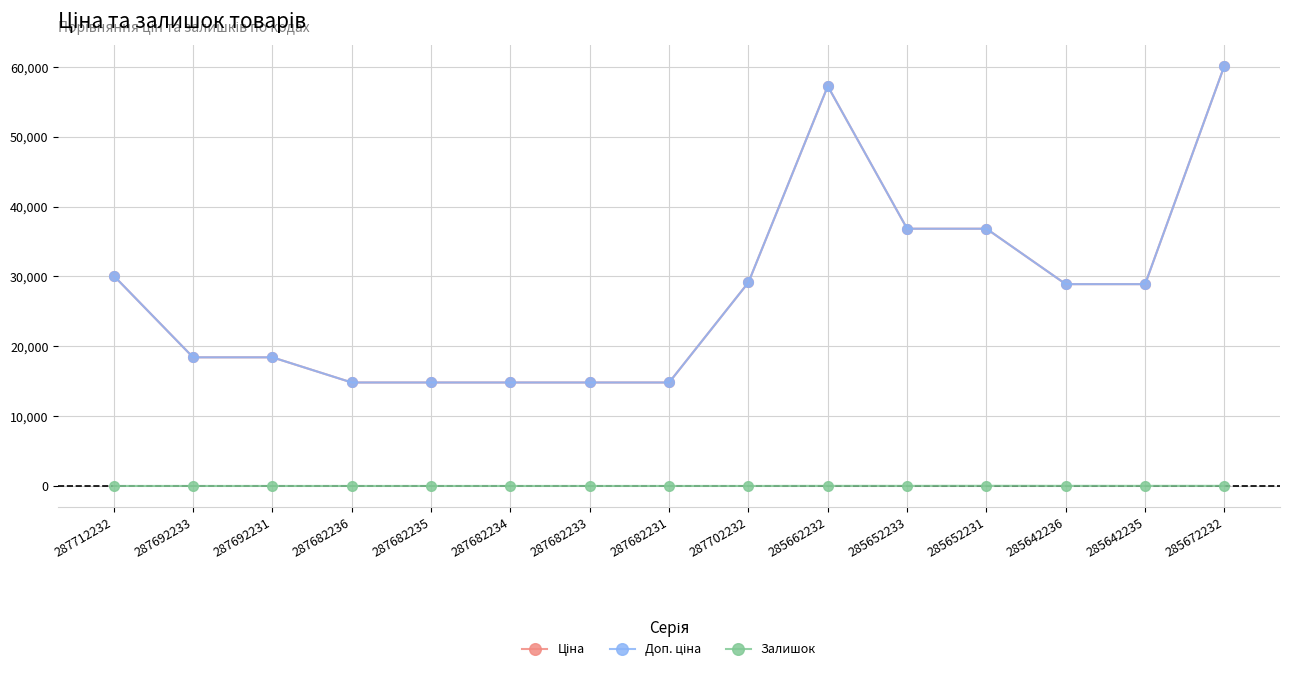

Where is the first local maximum for Залишок?

285652231